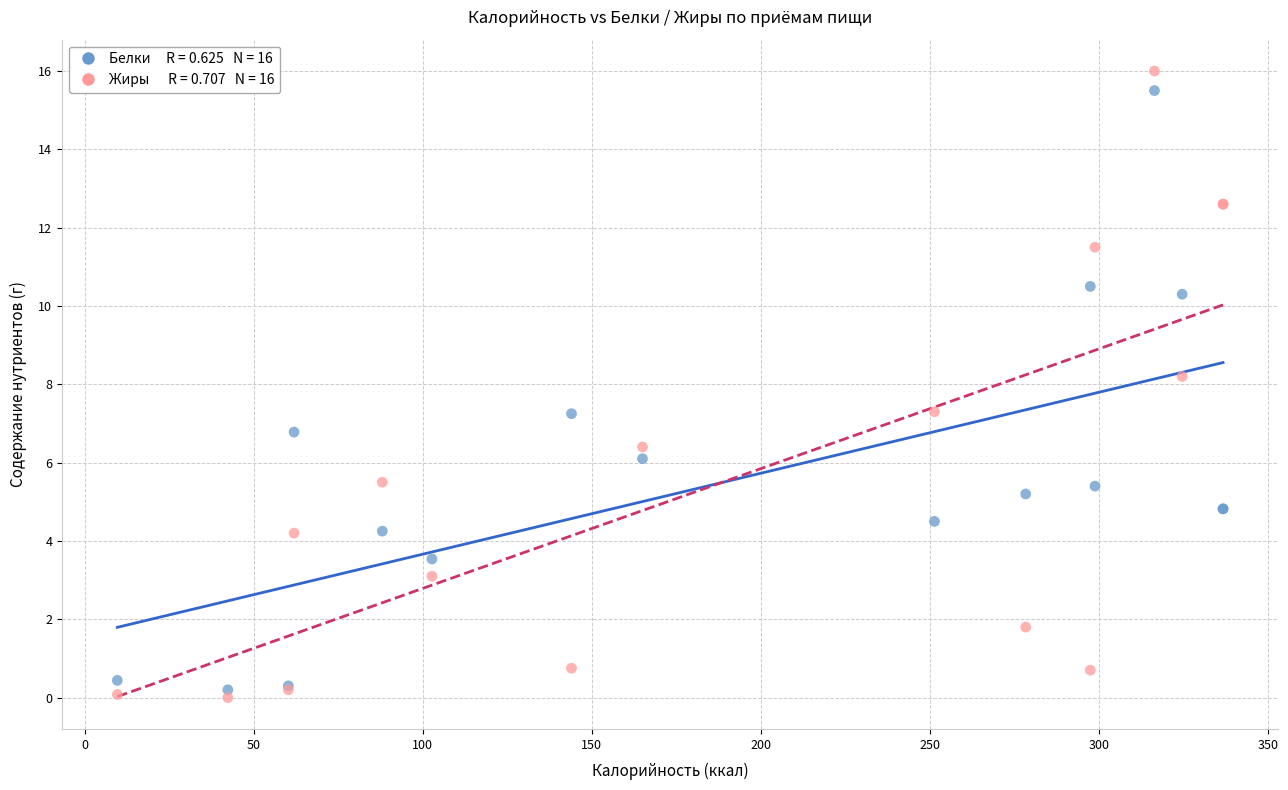

Across all series, what Y value is closest to 8?

8.2